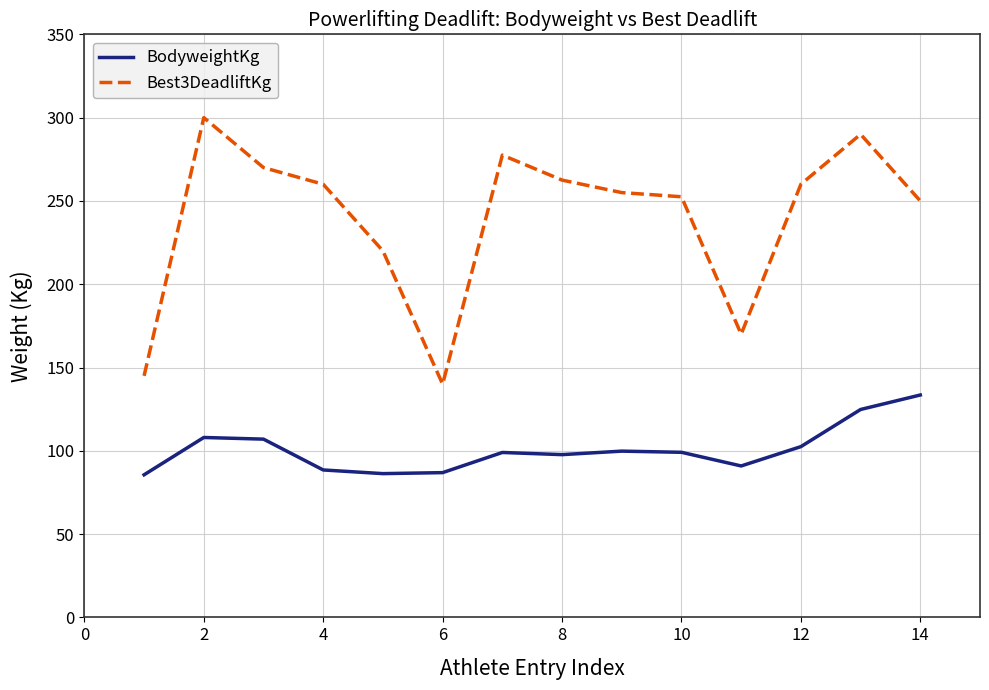

What is the smallest value displayed?

85.6